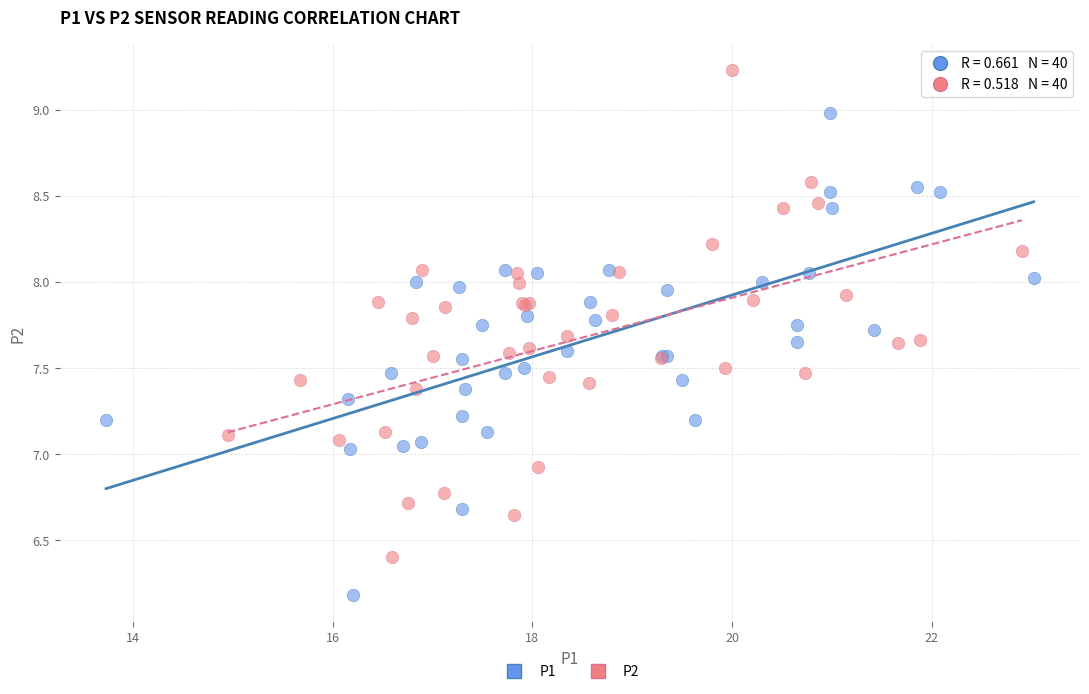

Which series reaches the maximum Y coordinate?

P2